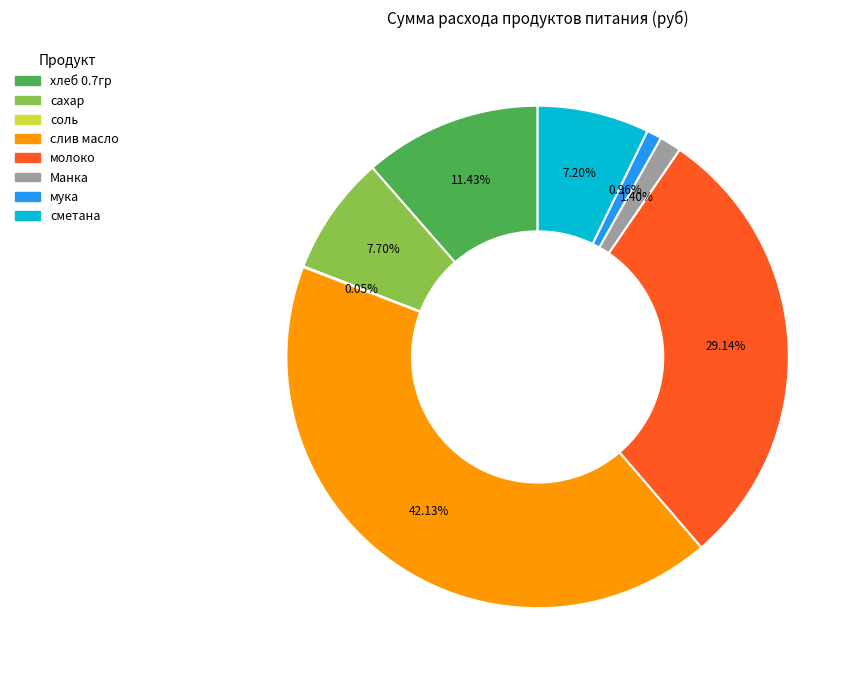

Which has a higher value, хлеб 0.7гр or молоко?

молоко